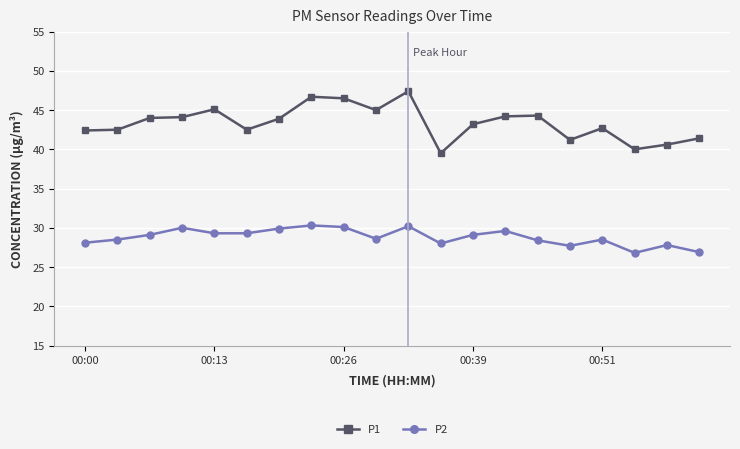

How many series are shown in this chart?

2